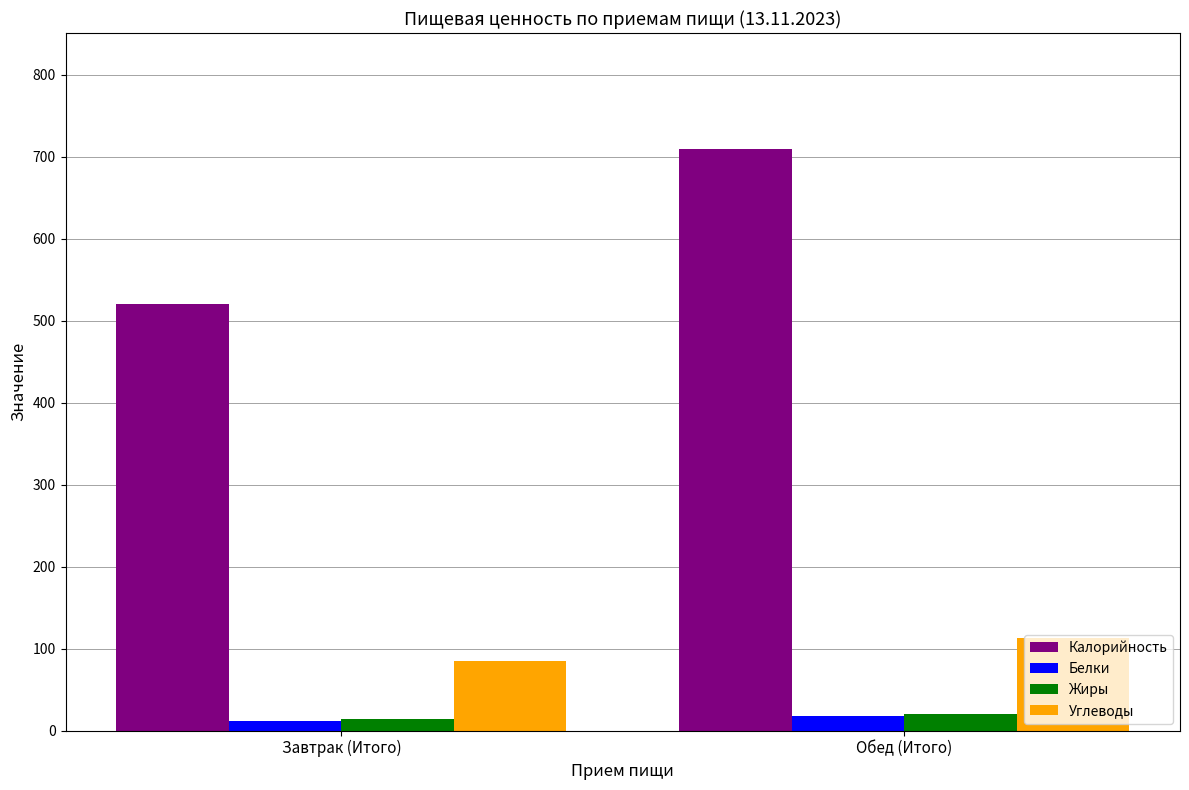

How many series are shown in this chart?

4